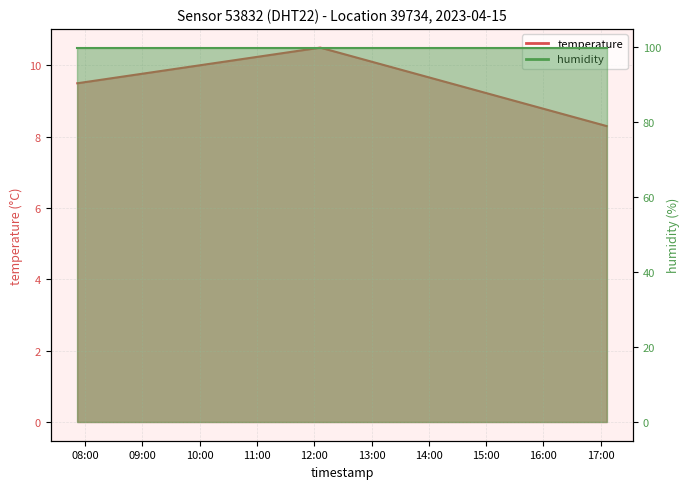

Does the chart have visible grid lines?

Yes